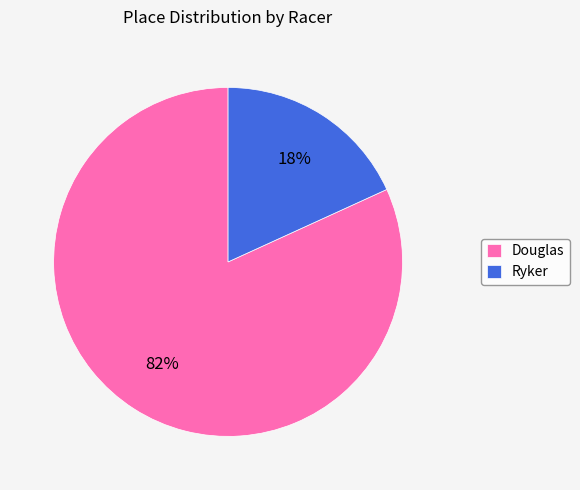

What percentage is the Ryker slice, to the nearest percent?

18%